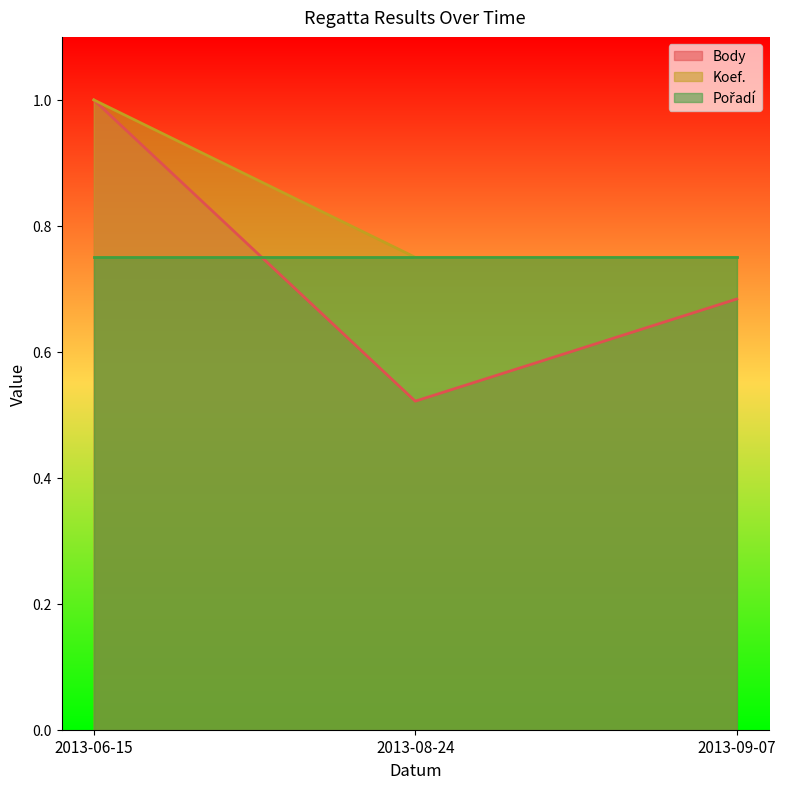

At which category is the sum across all series the highest?

2013-06-15